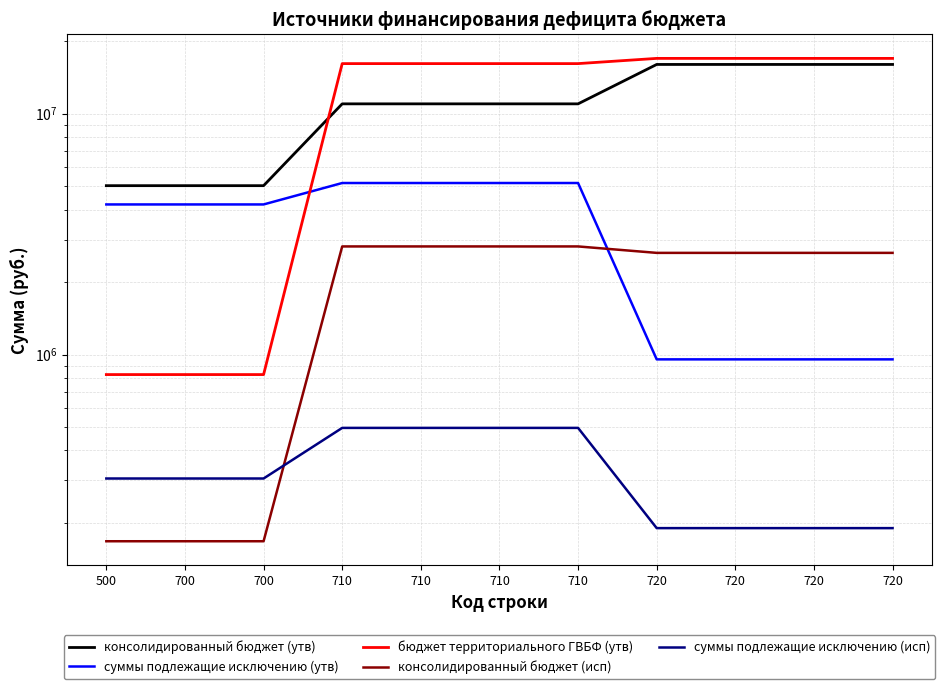

Read the бюджет территориального ГВБФ (утв) value at 710.

16135800.0